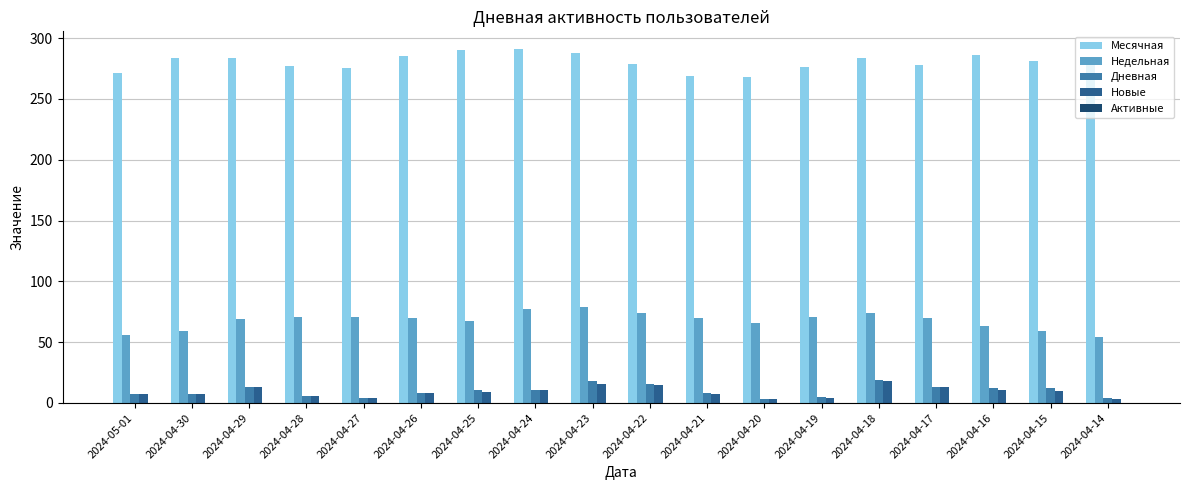

What is the difference between the maximum and minimum values in the Новые series?

15